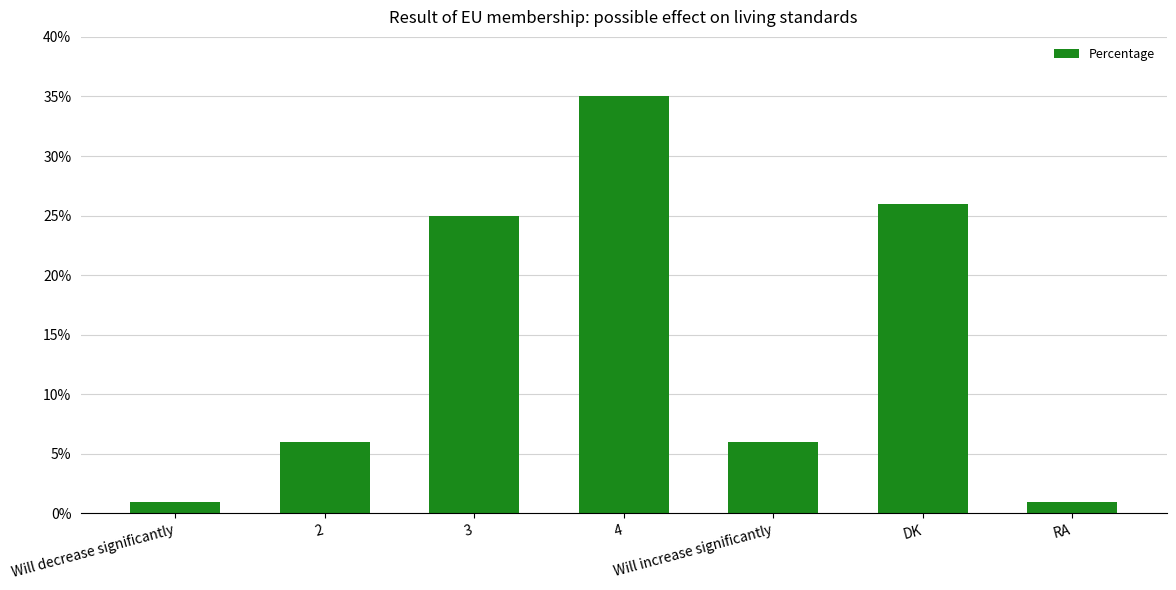

Reading left to right, extract all data points from this chart.

Will decrease significantly=1	2=6	3=25	4=35	Will increase significantly=6	DK=26	RA=1